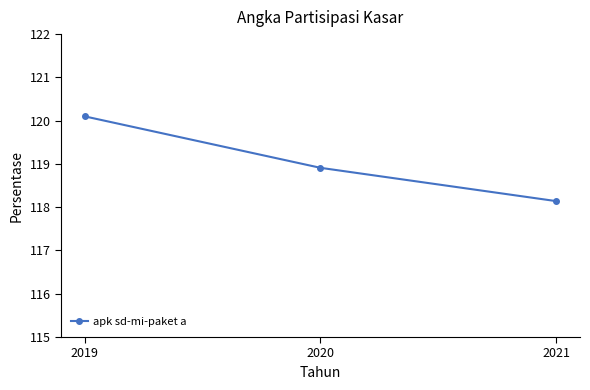

List the labels in order of value, largest first.

2019, 2020, 2021